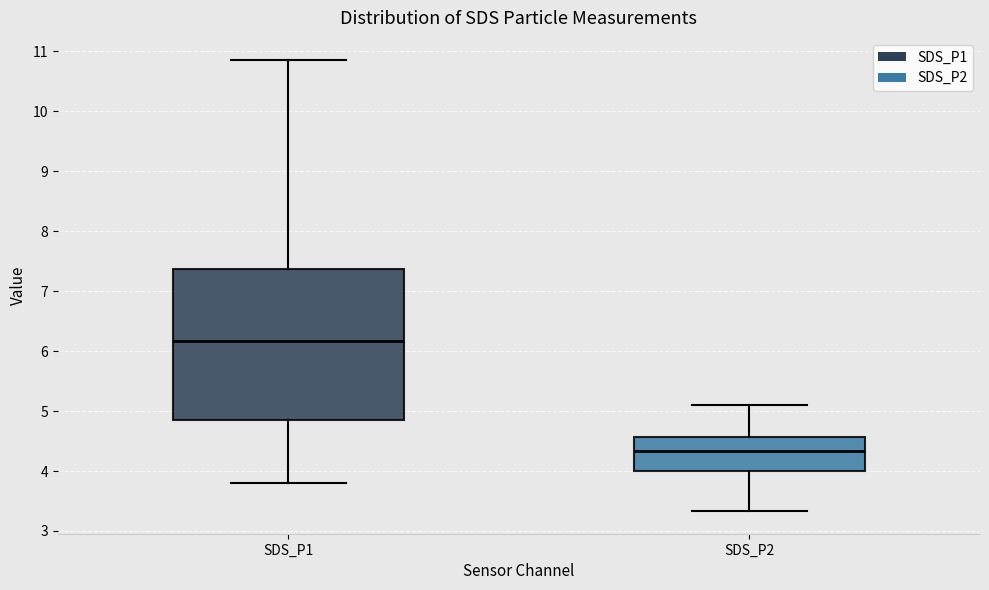

Reading left to right, read every box against the y-axis: the position of its median line, the range the box covers, and the ends of its whiskers. The values are not printed on the chart, so give them approximately, as read against the axis.

SDS_P1: median 6.2, box 4.9 to 7.4, whiskers 3.8 to 10.9
SDS_P2: median 4.3, box 4.0 to 4.6, whiskers 3.3 to 5.1